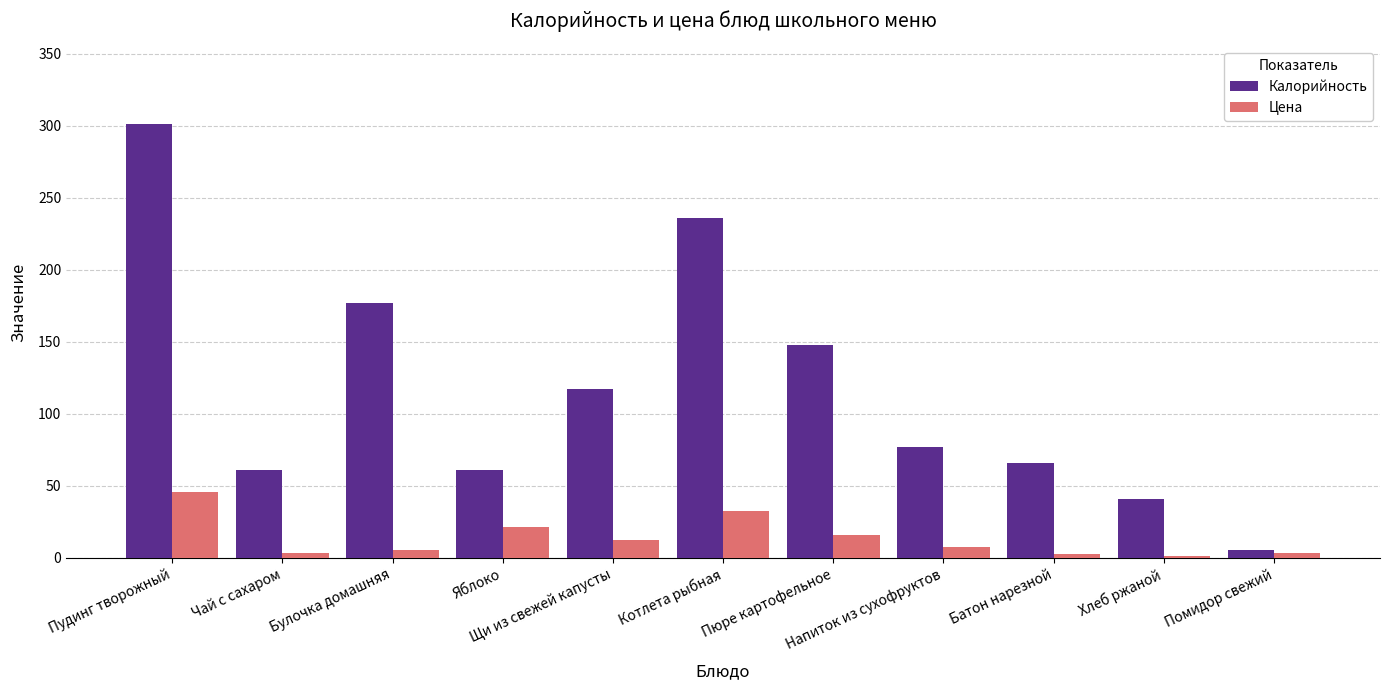

What is the difference between the second highest and second lowest values in the Цена series?

30.1